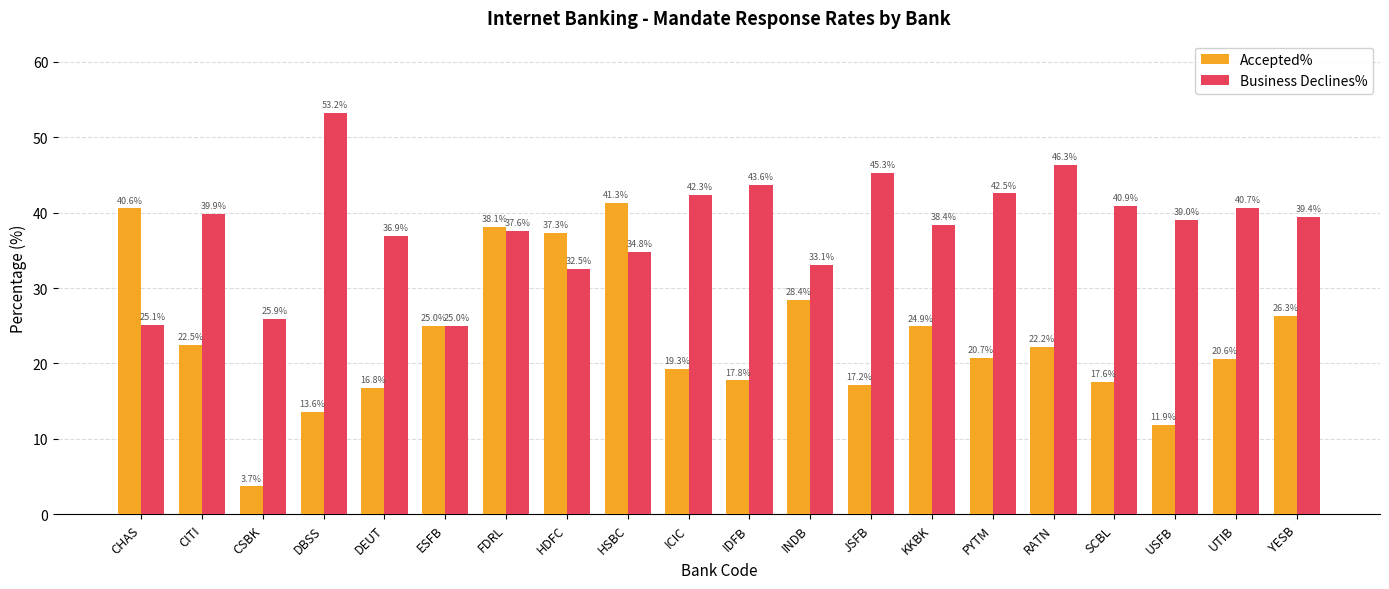

Is it true that Business Declines% equals 65.2 at RATN?

False